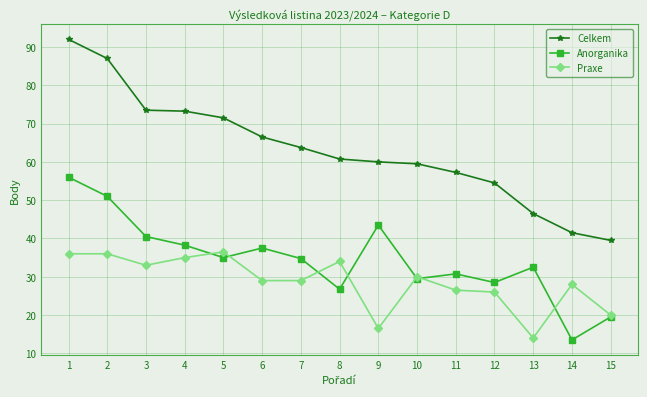

Between which two adjacent categories do Praxe and Anorganika first intersect?

4 and 5